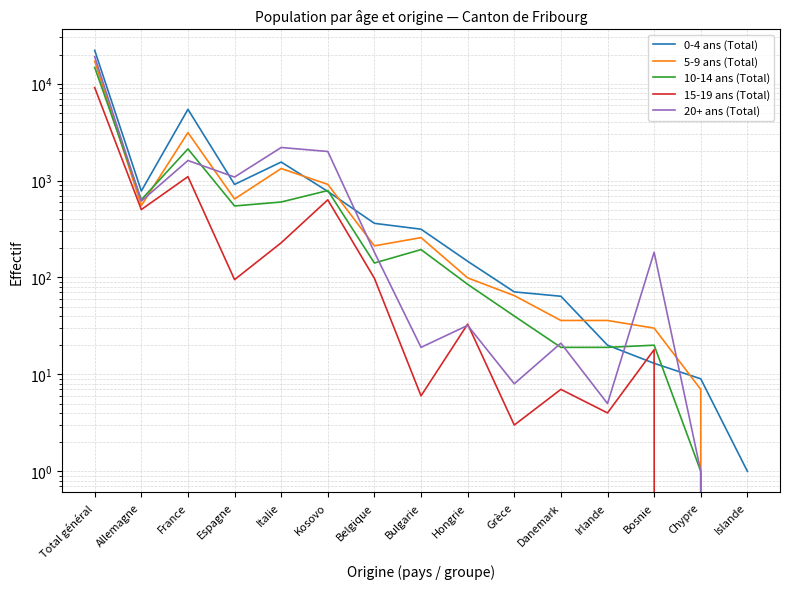

True or false: 0-4 ans (Total) has more than 0 points higher than both neighbors.

True